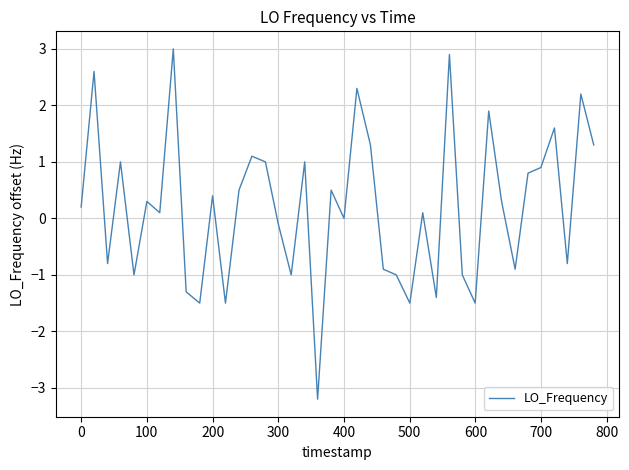

What is the smallest value displayed?

-3.2